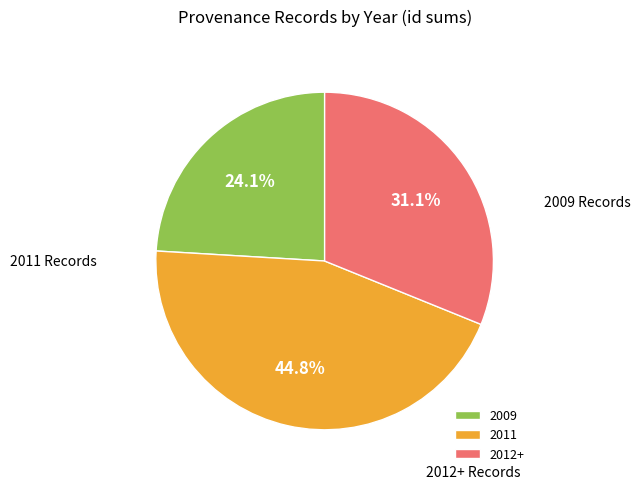

What is the ratio of the value at 2012+ to the value at 2009?

1.3